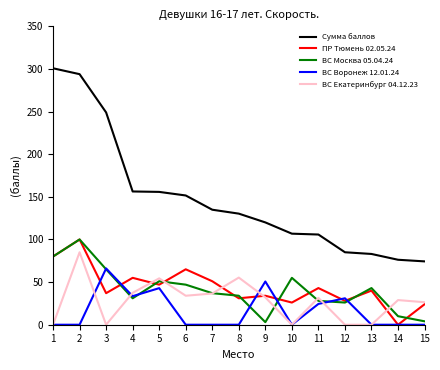

Which series has the widest spread of values?

Сумма баллов